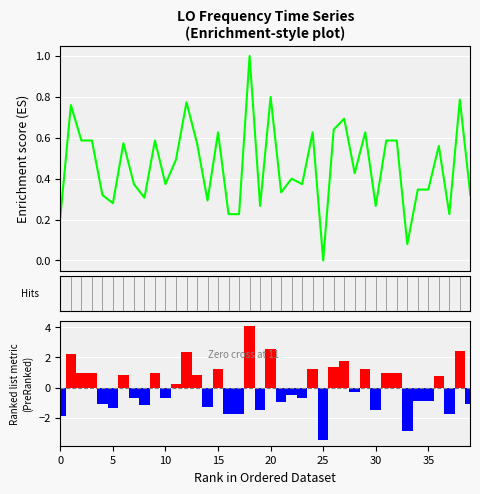

How many groups of bars are there?

40